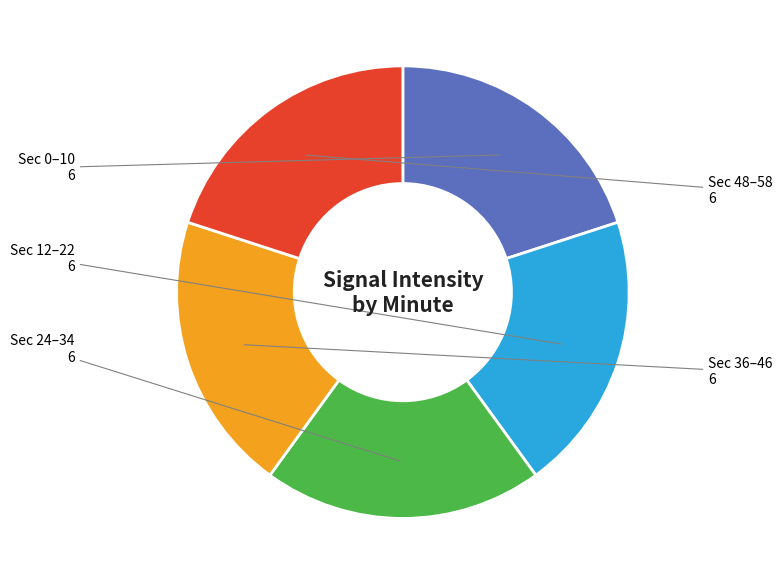

The Sec 0–10 slice represents 14% of the pie. True or false?

False